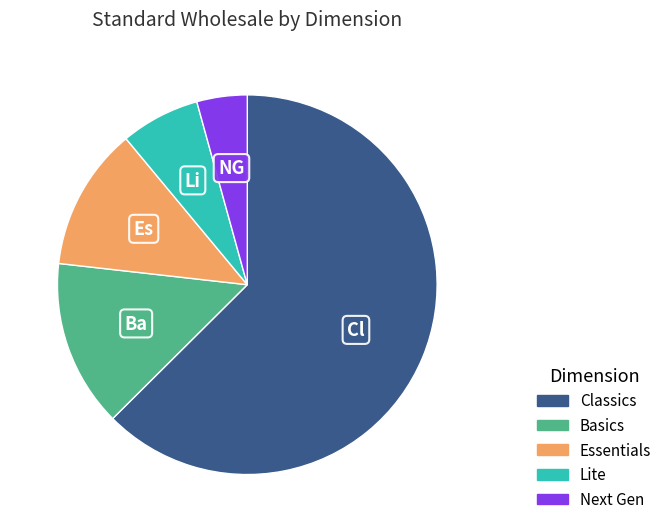

Is there any slice that represents more than half of the pie?

Yes